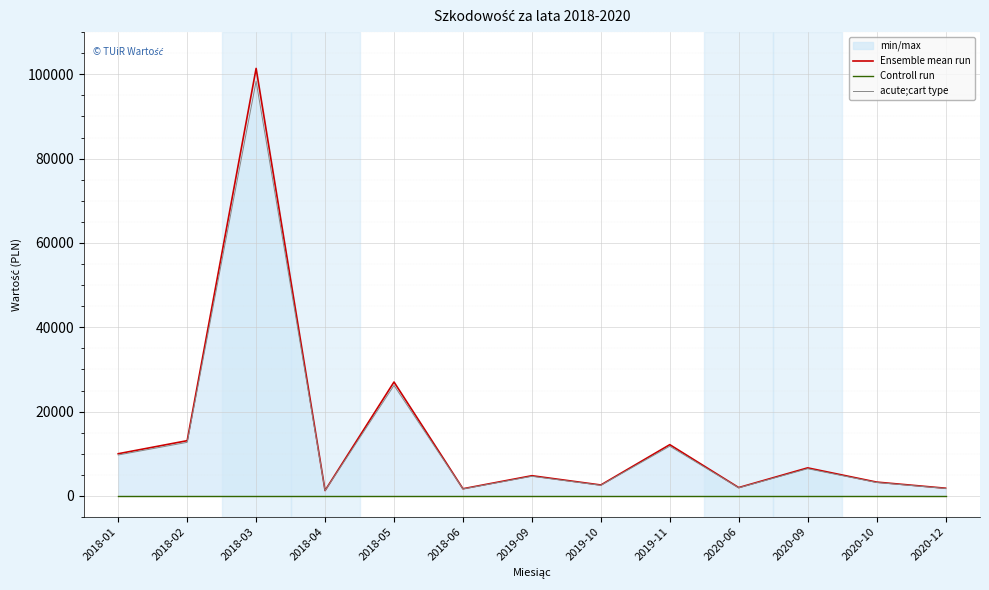

At which label does acute;cart type first exceed 4655?

2018-01